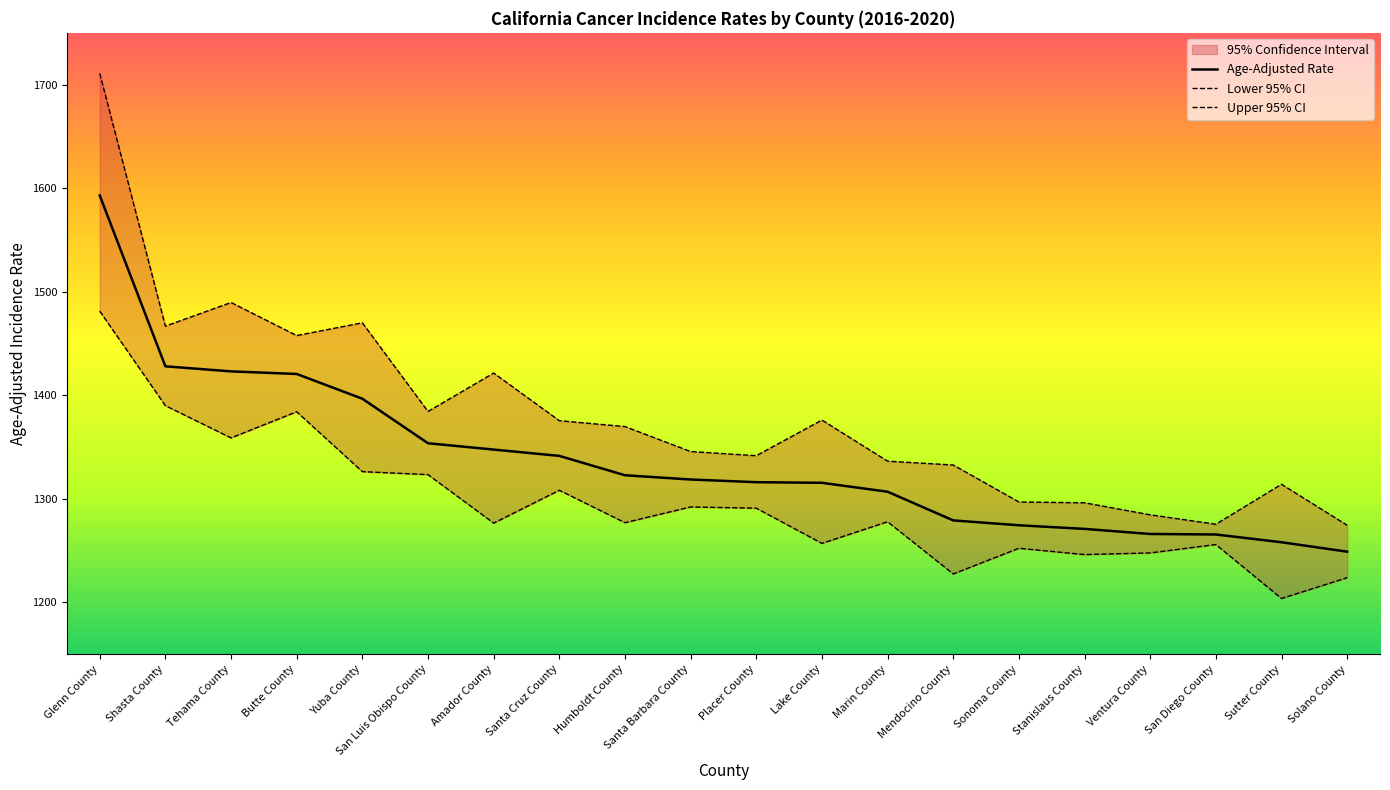

Read the Age-Adjusted Rate value at Solano County.

1249.0